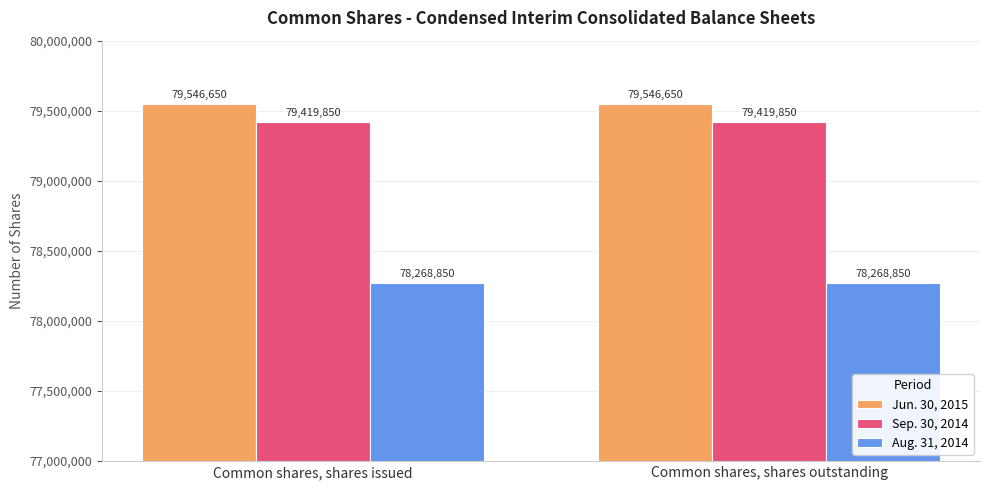

What is the value of the Sep. 30, 2014 bar at the 1st from the left?

79419850